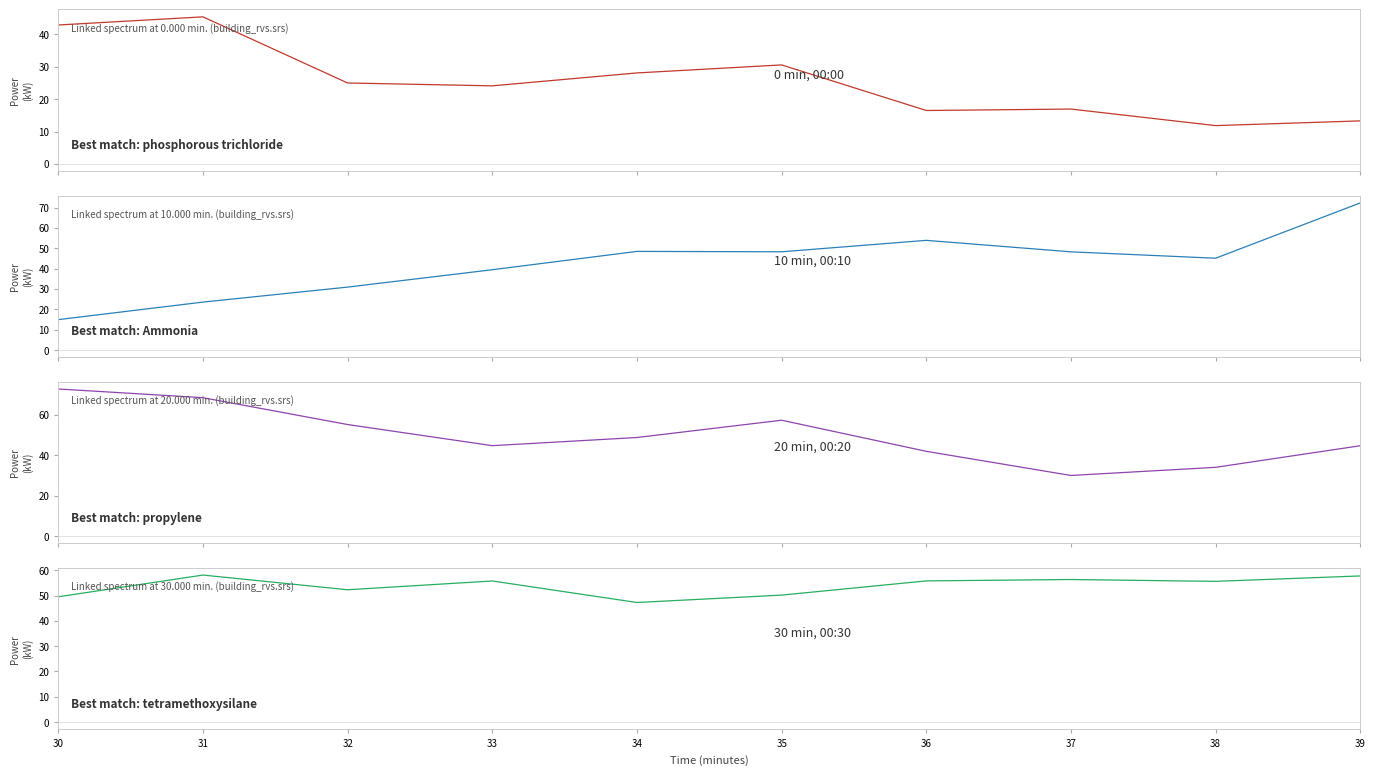

Which category has the highest value across all series?

30